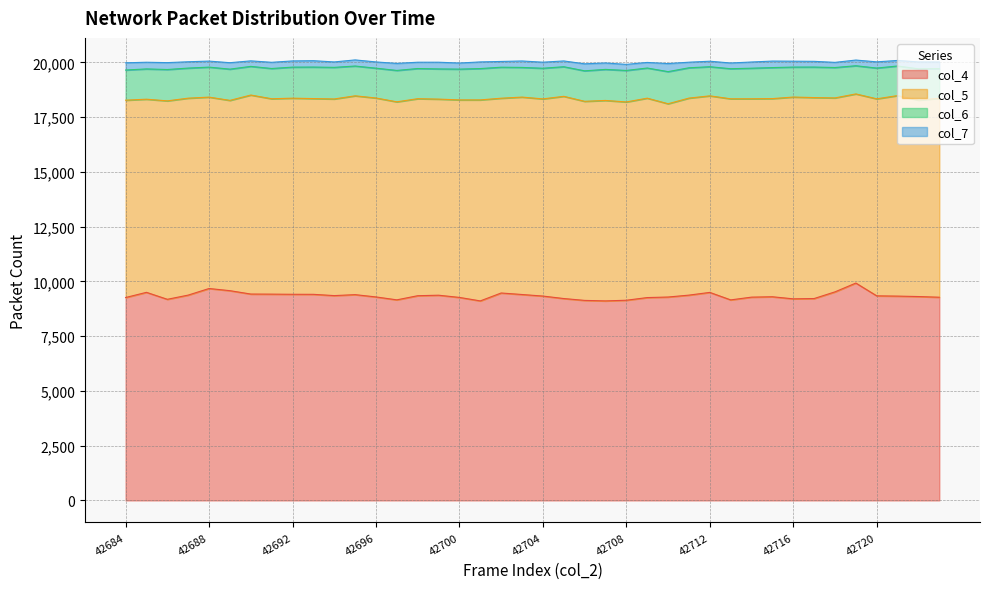

What are all the series names shown in the legend?

col_4, col_5, col_6, col_7